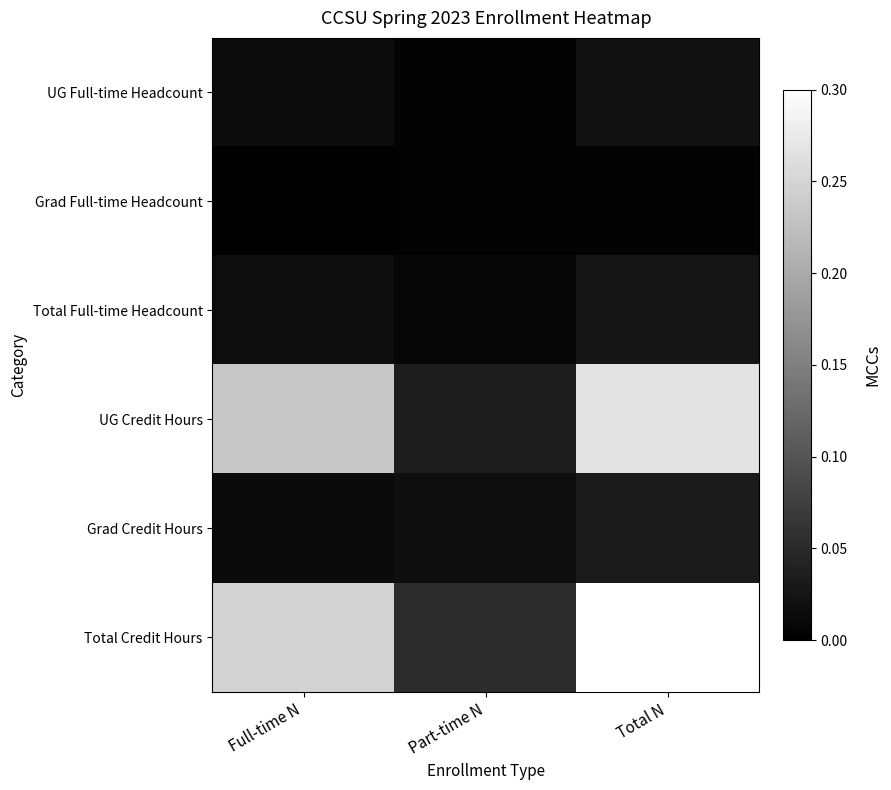

List the series in order of their peak value, lowest first.

Grad Full-time Headcount, UG Full-time Headcount, Total Full-time Headcount, Grad Credit Hours, UG Credit Hours, Total Credit Hours